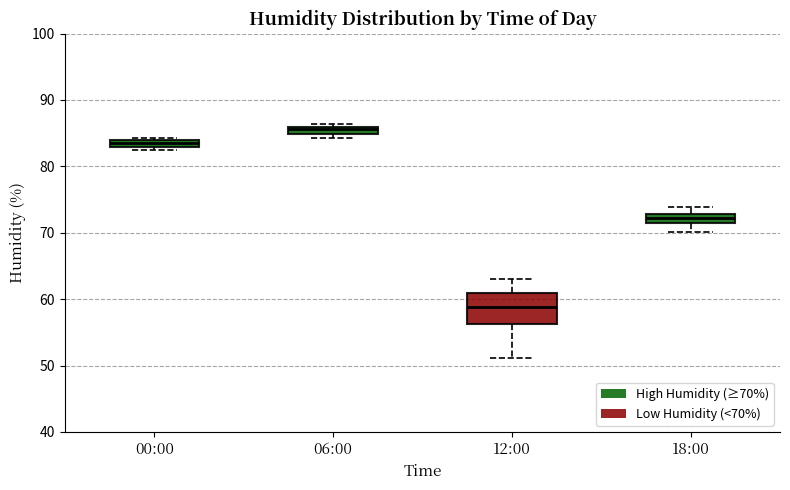

Where is the lower edge of the box for 06:00 on the y-axis? The values are not printed on the chart, so give them approximately, as read against the axis.

85